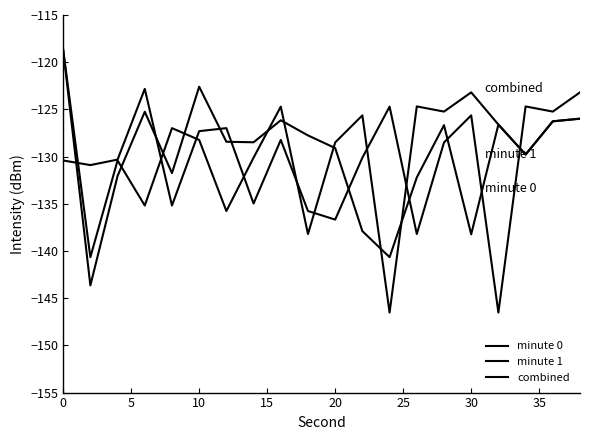

How many lines are shown in the chart?

3